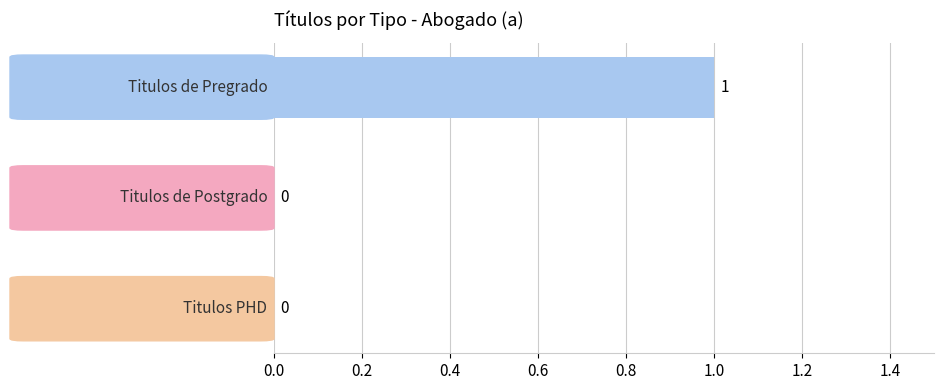

How many values are between 0 and 1?

3